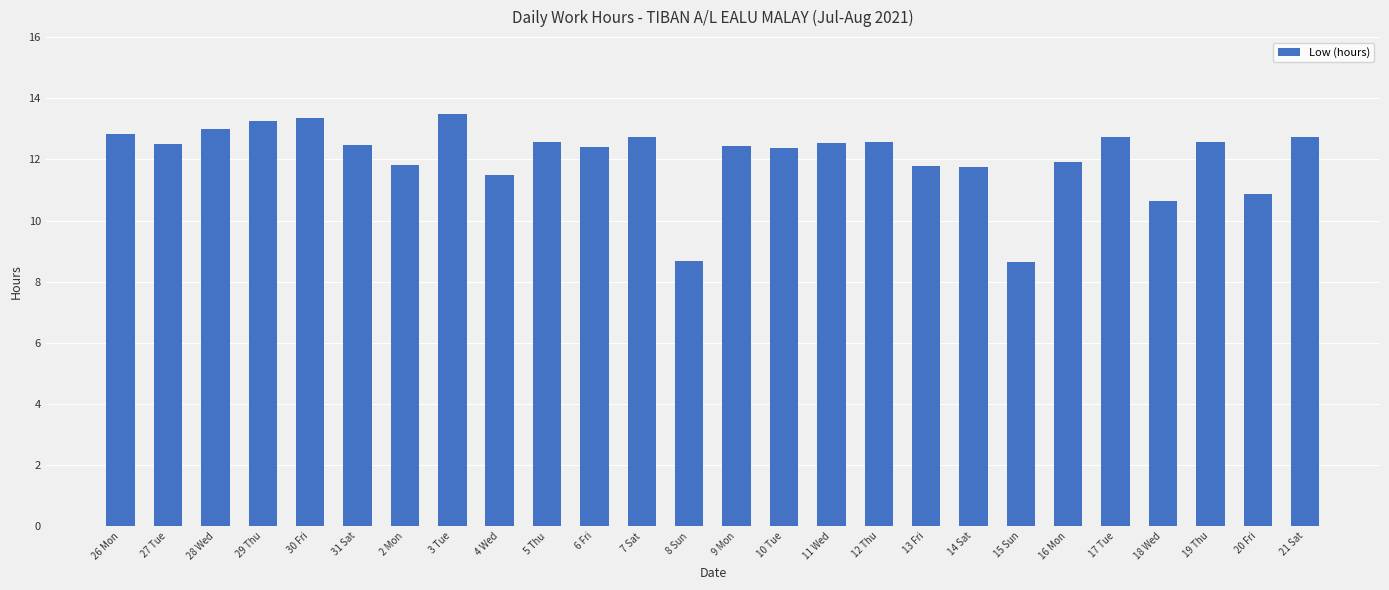

How many bars are there in total?

26